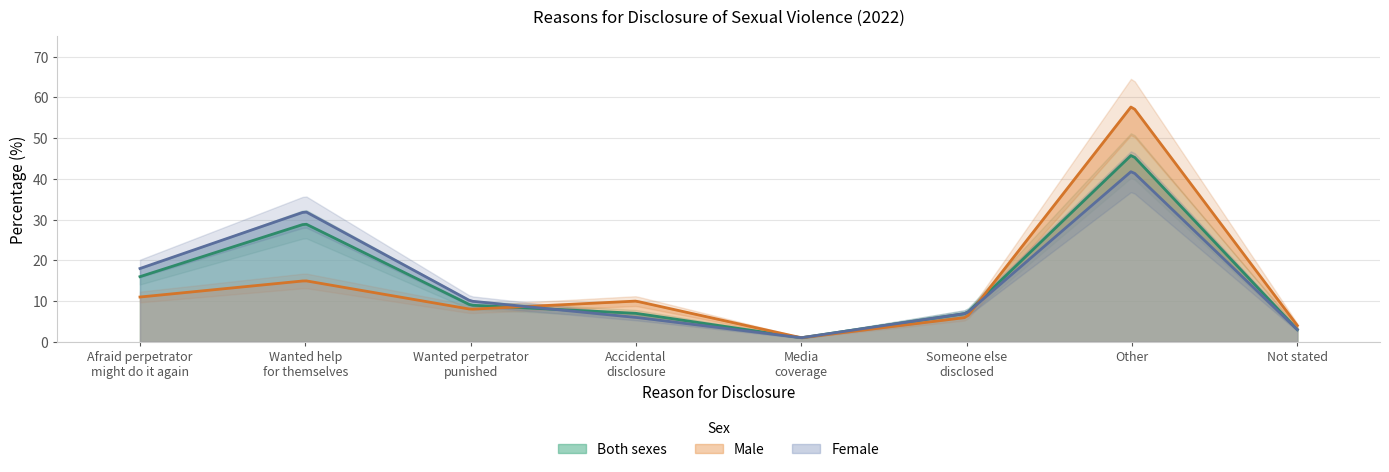

Which series has the largest range (max minus min)?

Male